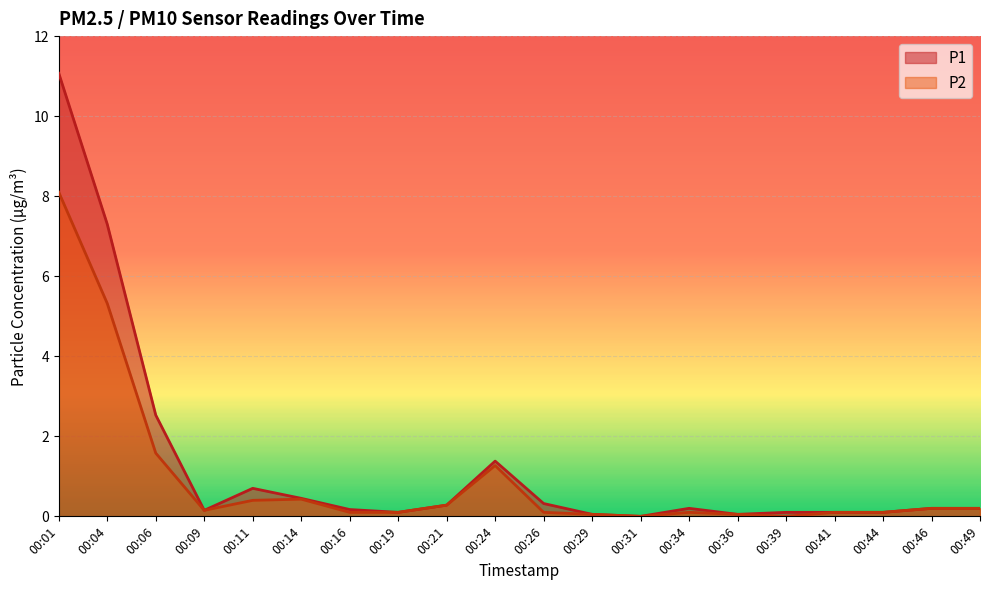

True or false: P2 has more than 2 interior local peaks.

True